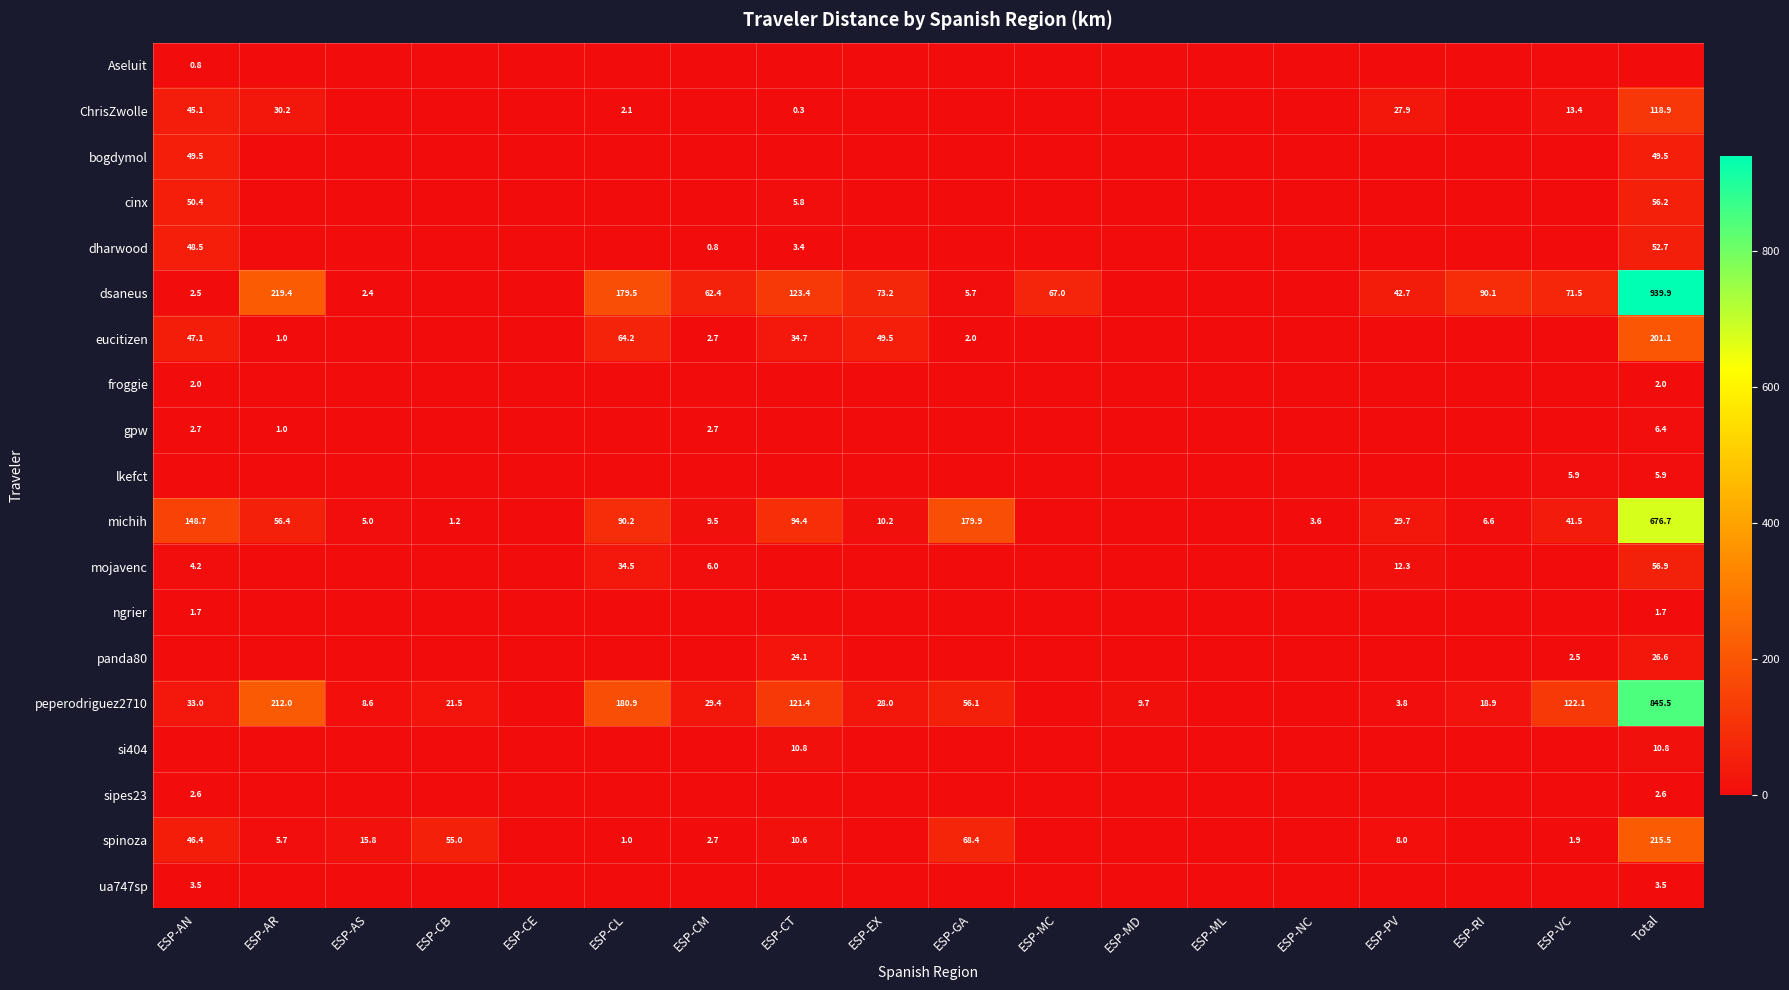

What is the difference between the highest and lowest values at ESP-AS?

15.8